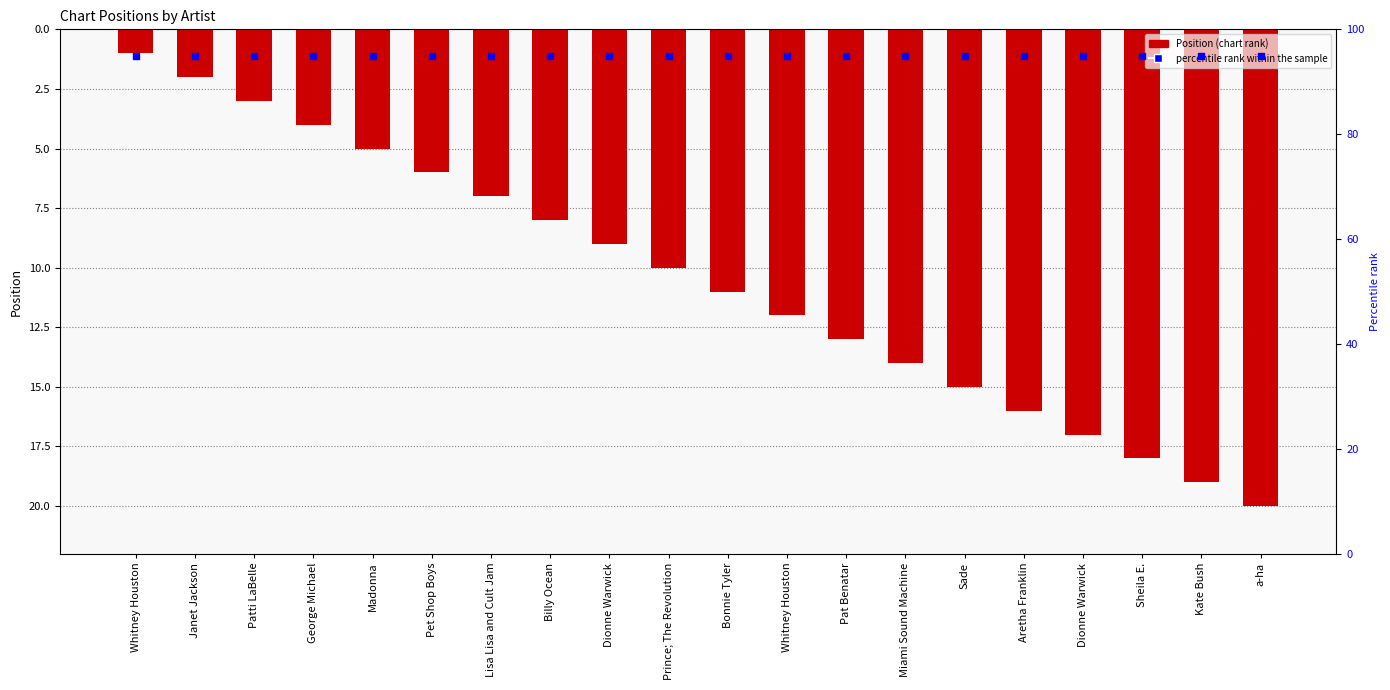

Which series contains the lowest Y value?

Position